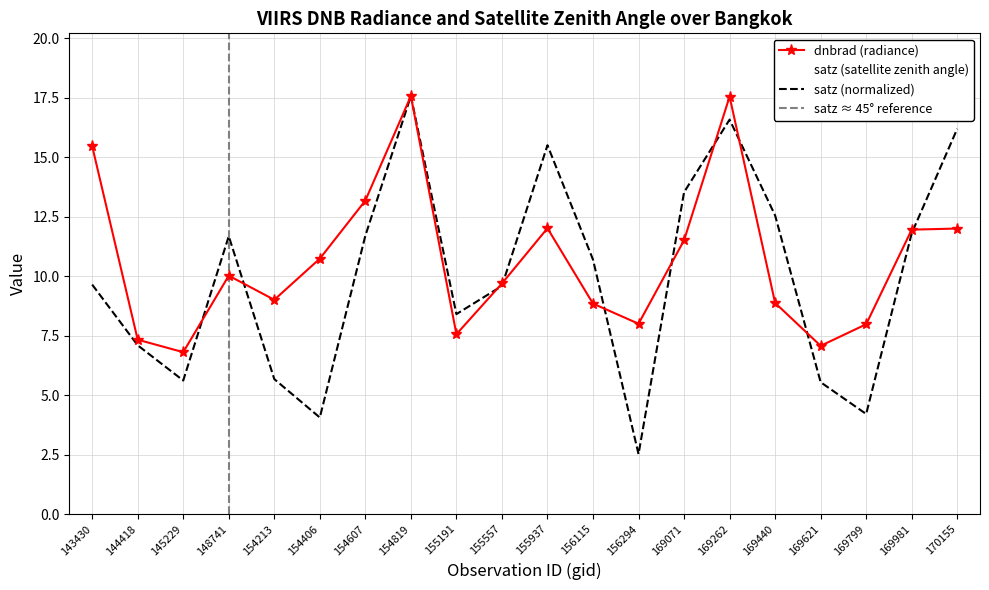

What is the highest value of the satz (normalized) series?

17.6